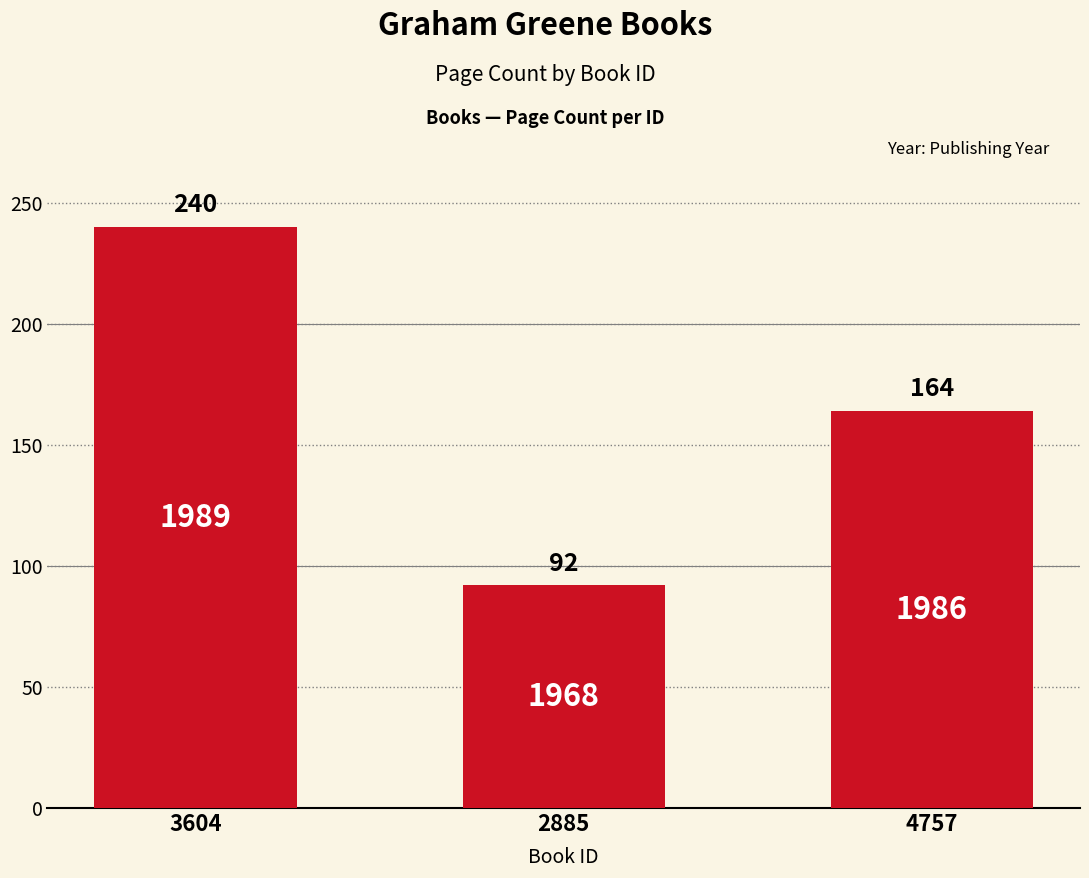

What is the greatest value displayed?

240